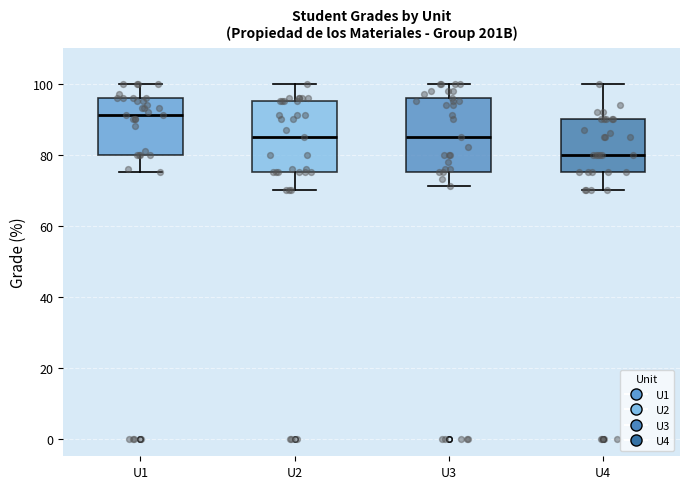

Where does the median line of the box for U1 sit on the y-axis? The values are not printed on the chart, so give them approximately, as read against the axis.

92